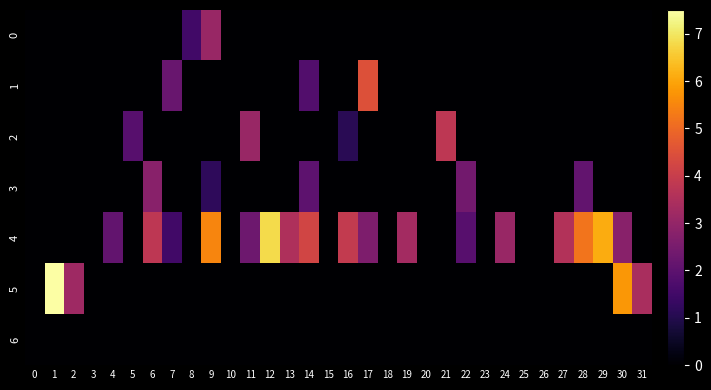

Reading left to right, what are all the values shown in this chart?

0: 0=0.0	1=0.0	2=0.0	3=0.0	4=0.0	5=0.0	6=0.0	7=0.0	8=1.5	9=3.1	10=0.0	11=0.0	12=0.0	13=0.0	14=0.0	15=0.0	16=0.0	17=0.0	18=0.0	19=0.0	20=0.0	21=0.0	22=0.0	23=0.0	24=0.0	25=0.0	26=0.0	27=0.0	28=0.0	29=0.0	30=0.0	31=0.0
1: 0=0.0	1=0.0	2=0.0	3=0.0	4=0.0	5=0.0	6=0.0	7=2.2	8=0.0	9=0.0	10=0.0	11=0.0	12=0.0	13=0.0	14=1.8	15=0.0	16=0.0	17=4.5	18=0.0	19=0.0	20=0.0	21=0.0	22=0.0	23=0.0	24=0.0	25=0.0	26=0.0	27=0.0	28=0.0	29=0.0	30=0.0	31=0.0
2: 0=0.0	1=0.0	2=0.0	3=0.0	4=0.0	5=1.9	6=0.0	7=0.0	8=0.0	9=0.0	10=0.0	11=3.1	12=0.0	13=0.0	14=0.0	15=0.0	16=1.1	17=0.0	18=0.0	19=0.0	20=0.0	21=3.8	22=0.0	23=0.0	24=0.0	25=0.0	26=0.0	27=0.0	28=0.0	29=0.0	30=0.0	31=0.0
3: 0=0.0	1=0.0	2=0.0	3=0.0	4=0.0	5=0.0	6=2.8	7=0.0	8=0.0	9=1.2	10=0.0	11=0.0	12=0.0	13=0.0	14=2.0	15=0.0	16=0.0	17=0.0	18=0.0	19=0.0	20=0.0	21=0.0	22=2.4	23=0.0	24=0.0	25=0.0	26=0.0	27=0.0	28=2.1	29=0.0	30=0.0	31=0.0
4: 0=0.0	1=0.0	2=0.0	3=0.0	4=2.1	5=0.0	6=3.8	7=1.5	8=0.0	9=5.5	10=0.0	11=2.3	12=6.8	13=3.5	14=4.2	15=0.0	16=3.9	17=2.6	18=0.0	19=3.3	20=0.0	21=0.0	22=1.9	23=0.0	24=3.1	25=0.0	26=0.0	27=3.6	28=5.2	29=6.1	30=2.8	31=0.0
5: 0=0.0	1=7.5	2=3.2	3=0.0	4=0.0	5=0.0	6=0.0	7=0.0	8=0.0	9=0.0	10=0.0	11=0.0	12=0.0	13=0.0	14=0.0	15=0.0	16=0.0	17=0.0	18=0.0	19=0.0	20=0.0	21=0.0	22=0.0	23=0.0	24=0.0	25=0.0	26=0.0	27=0.0	28=0.0	29=0.0	30=5.8	31=3.4
6: 0=0.0	1=0.0	2=0.0	3=0.0	4=0.0	5=0.0	6=0.0	7=0.0	8=0.0	9=0.0	10=0.0	11=0.0	12=0.0	13=0.0	14=0.0	15=0.0	16=0.0	17=0.0	18=0.0	19=0.0	20=0.0	21=0.0	22=0.0	23=0.0	24=0.0	25=0.0	26=0.0	27=0.0	28=0.0	29=0.0	30=0.0	31=0.0